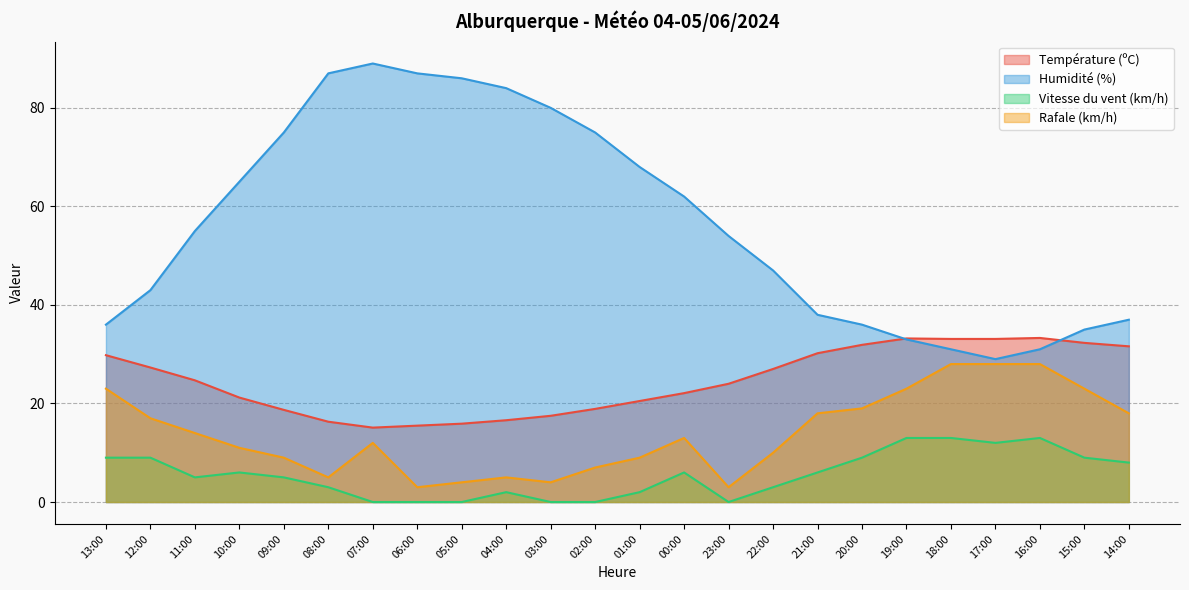

The Humidité (%) series shows 38.0 at 21:00. True or false?

True